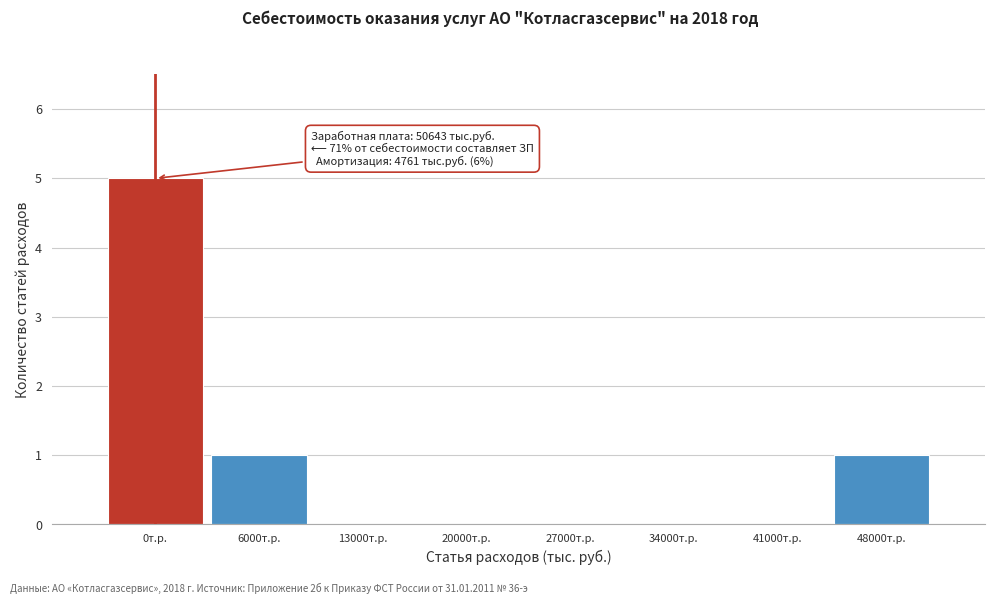

Reading right to left, list all the values displayed in this chart.

48000т.р.=1	41000т.р.=0	34000т.р.=0	27000т.р.=0	20000т.р.=0	13000т.р.=0	6000т.р.=1	0т.р.=5